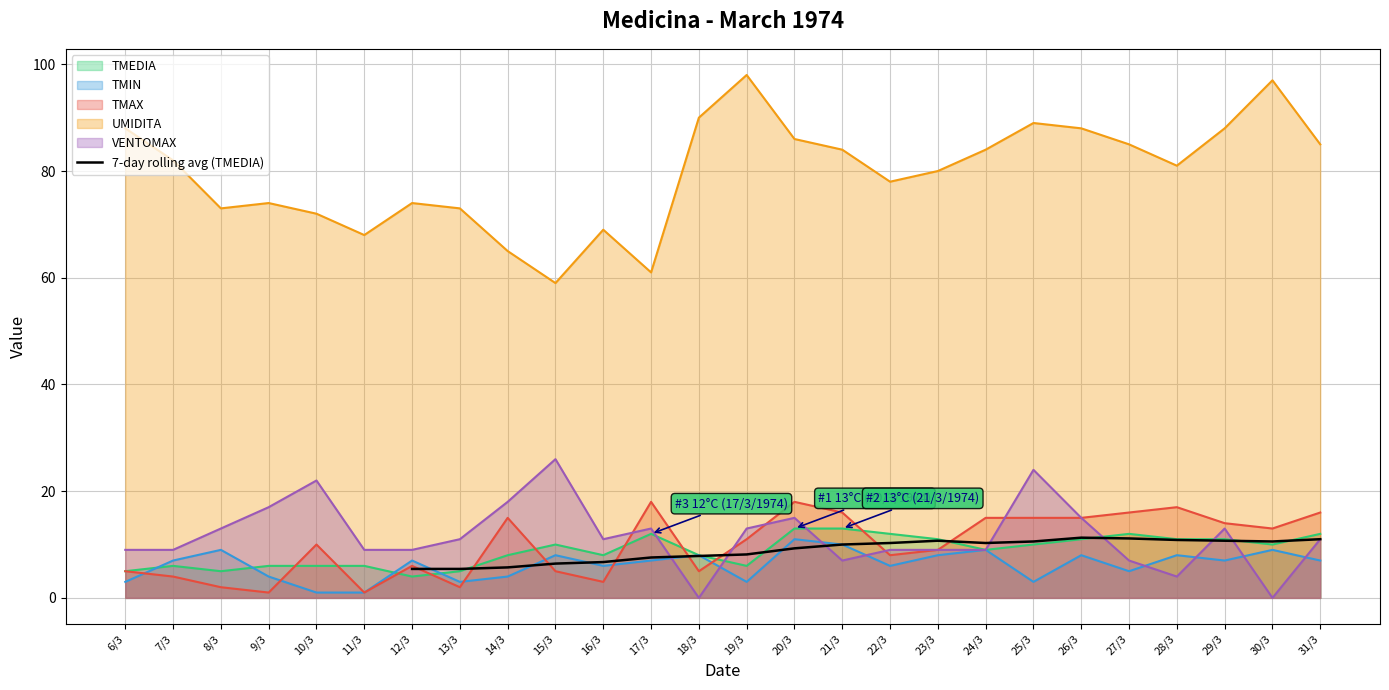

True or false: 7-day rolling avg (TMEDIA) has a value of 17.8 at 24/3.

False